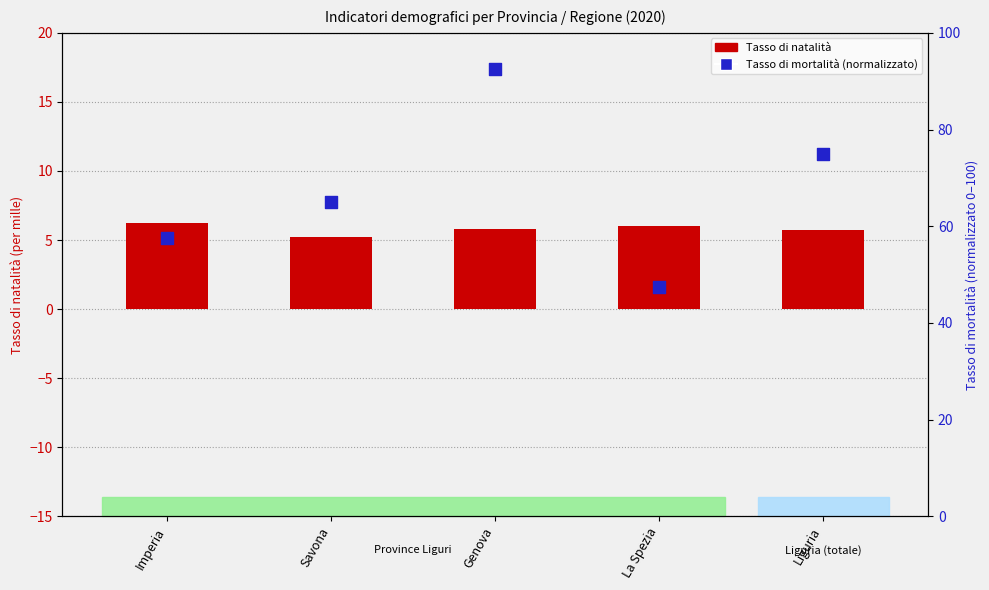

What are all the series names shown in the legend?

Tasso di natalità, Tasso di mortalità (normalizzato)